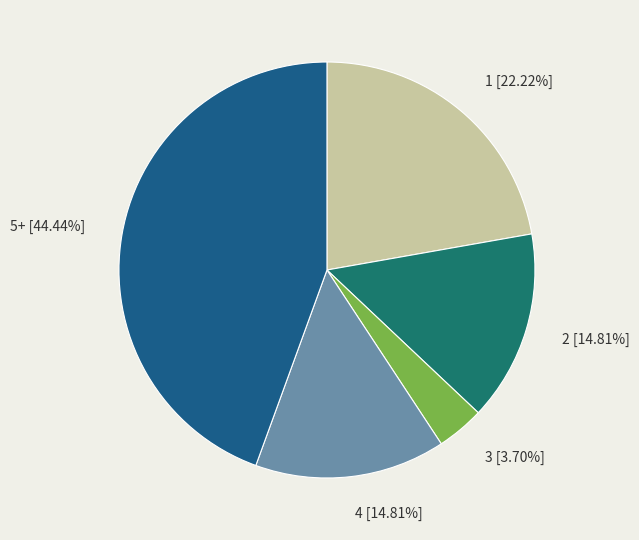

What is the largest slice in the pie chart?

5+ [44.44%]